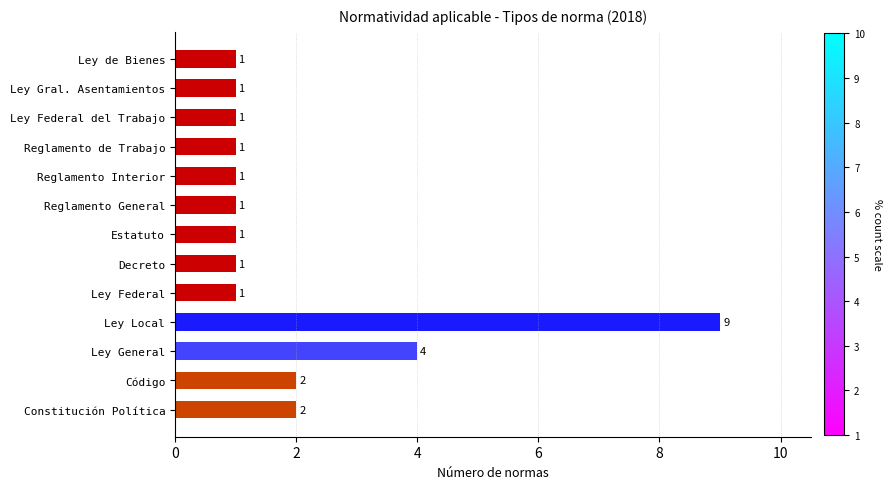

What is the difference between the maximum and minimum values?

8